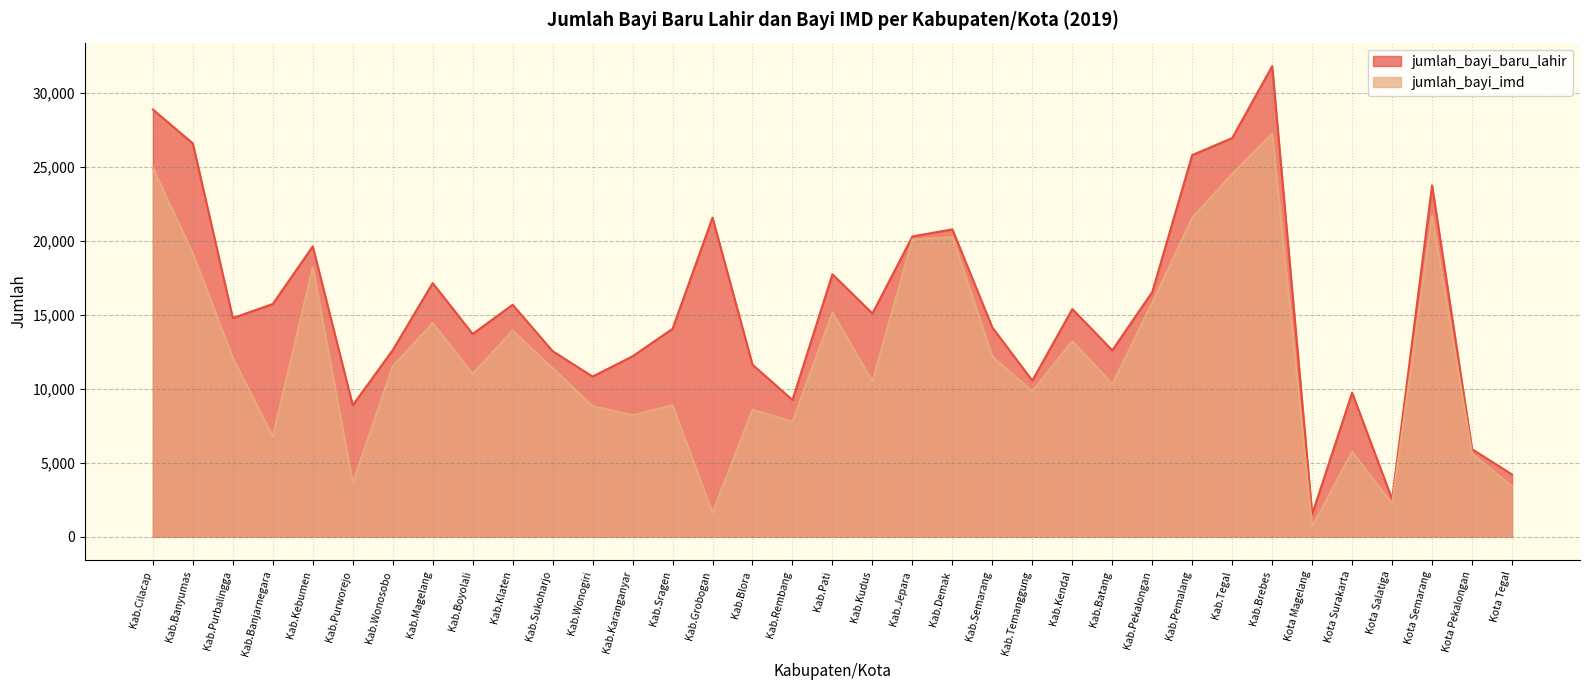

True or false: jumlah_bayi_imd and jumlah_bayi_baru_lahir intersect in this chart.

False